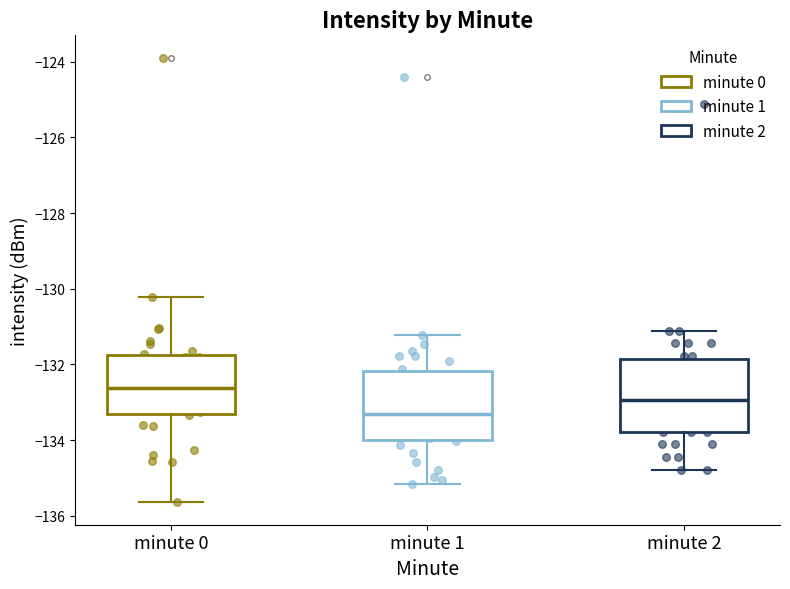

Reading left to right, transcribe this box plot: for each box, give where its median line is, the range the box spans, and where its two whiskers end, as read against the y-axis. The values are not printed on the chart, so give them approximately, as read against the axis.

minute 0: median -132.6, box -133.4 to -131.8, whiskers -135.6 to -130.2
minute 1: median -133.4, box -134.0 to -132.2, whiskers -135.2 to -131.2
minute 2: median -133.0, box -133.8 to -131.8, whiskers -134.8 to -131.2